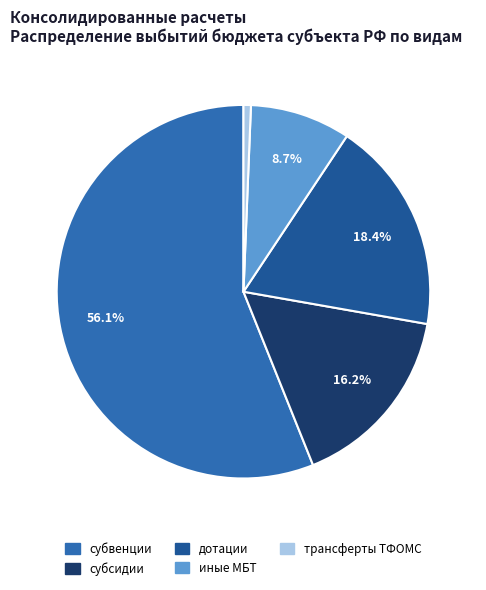

What is the smallest slice in the pie chart?

трансферты бюджету территориального фонда